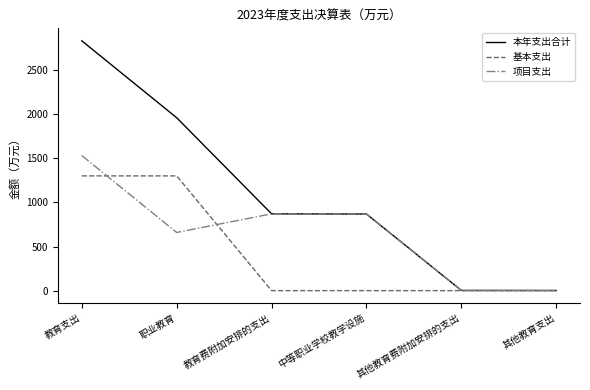

How many lines are shown in the chart?

3